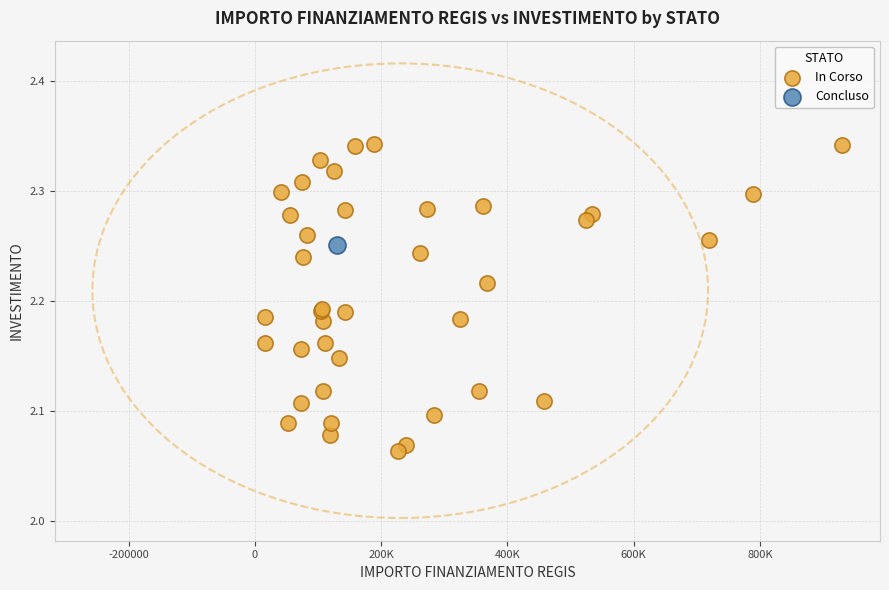

What are all the series names shown in the legend?

In Corso, Concluso